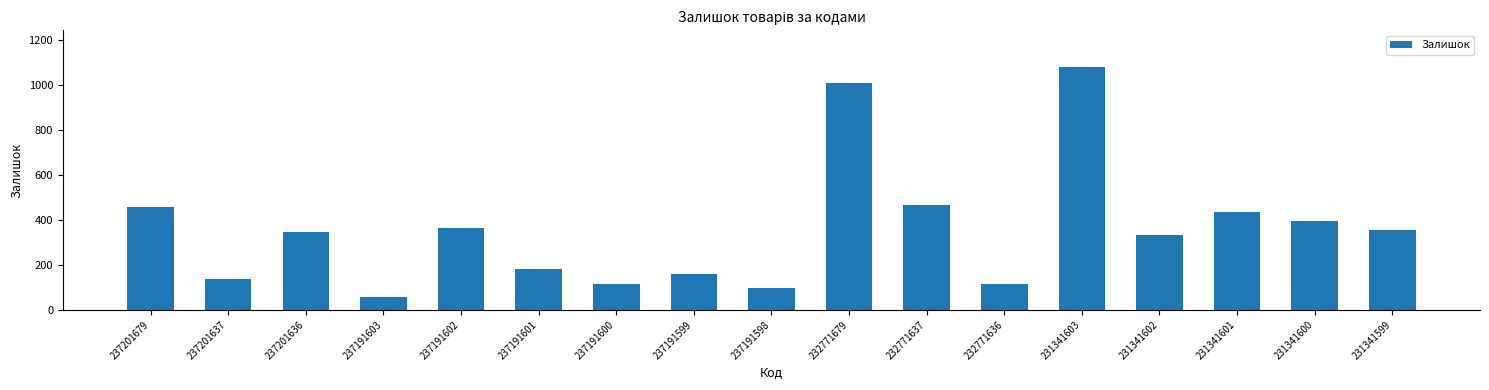

What is the value of the 6th bar from the left?

180